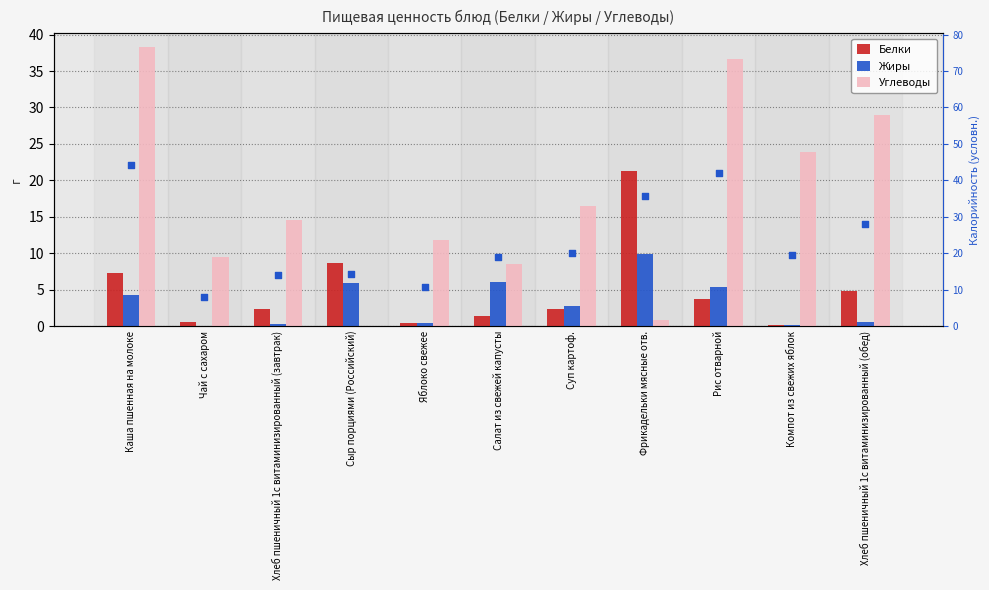

Which series contains the highest Y value?

Калорийность / 5